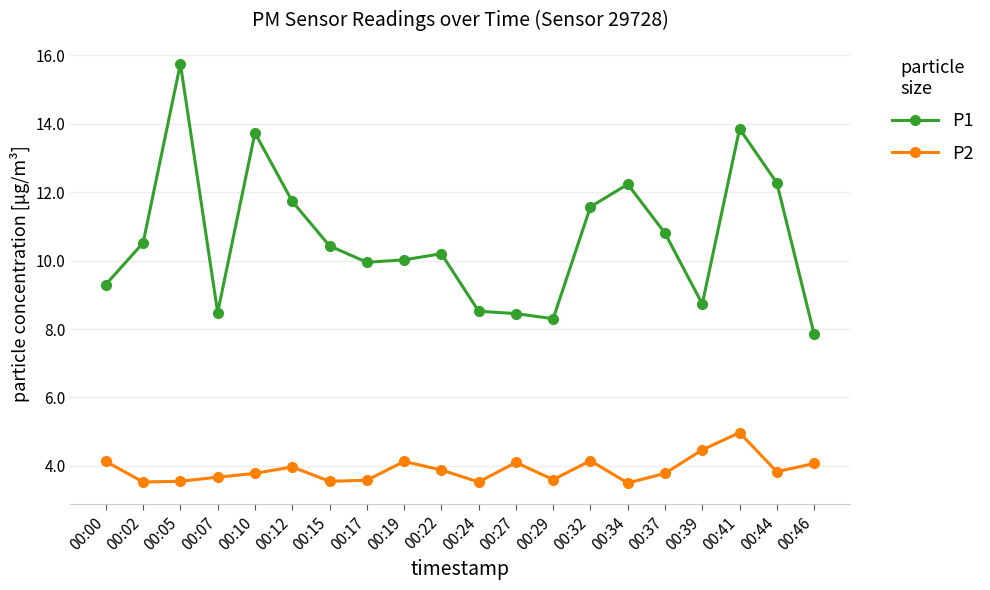

What is the sum of the P1 values at 00:07 and 00:29?

16.8